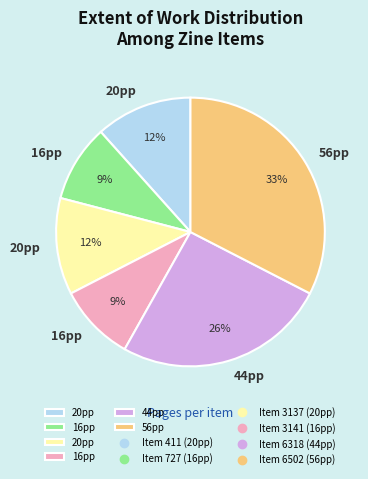

How many slices are in this pie chart?

6